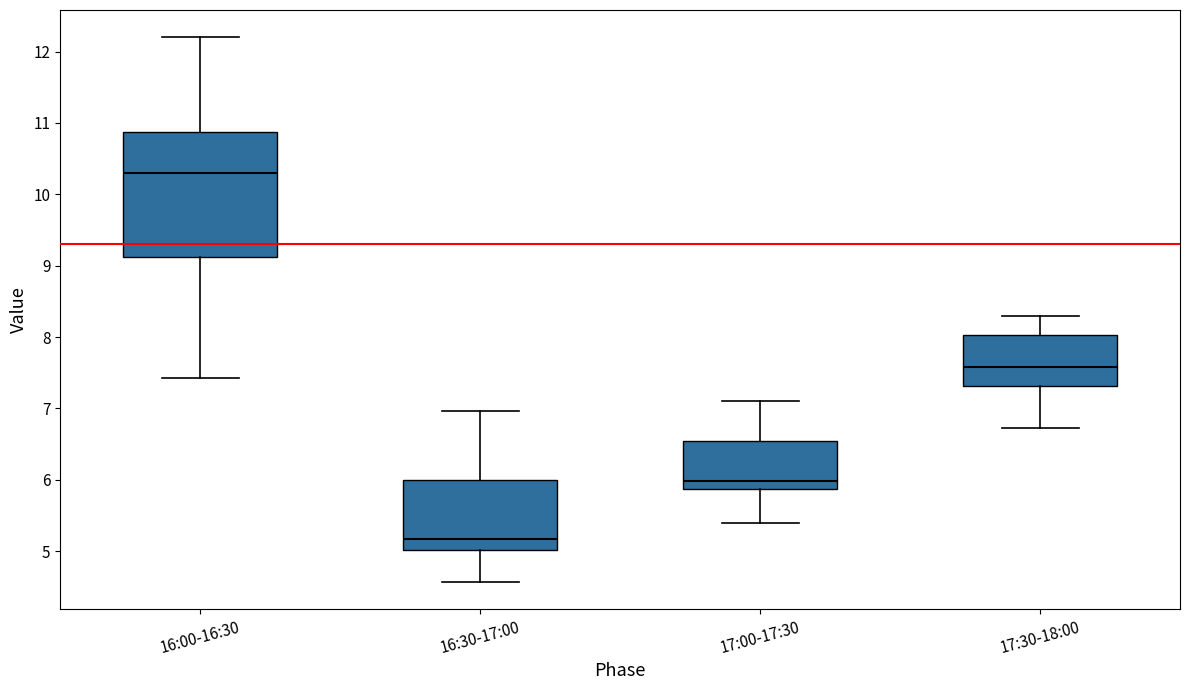

Comparing the boxes themselves (not the whiskers), which one is the tallest?

16:00-16:30